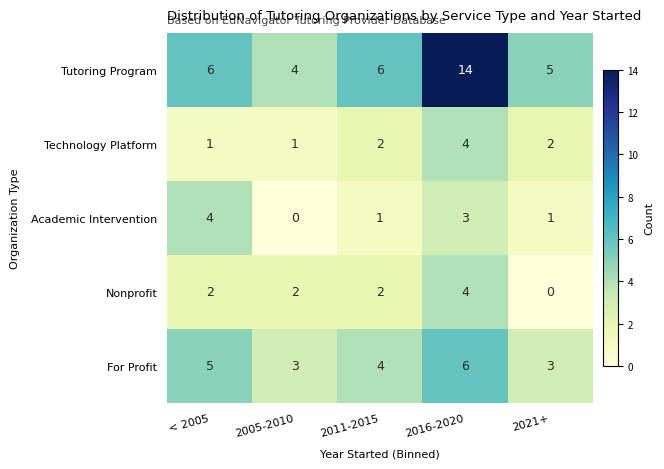

At which category is the sum across all series the highest?

2016-2020